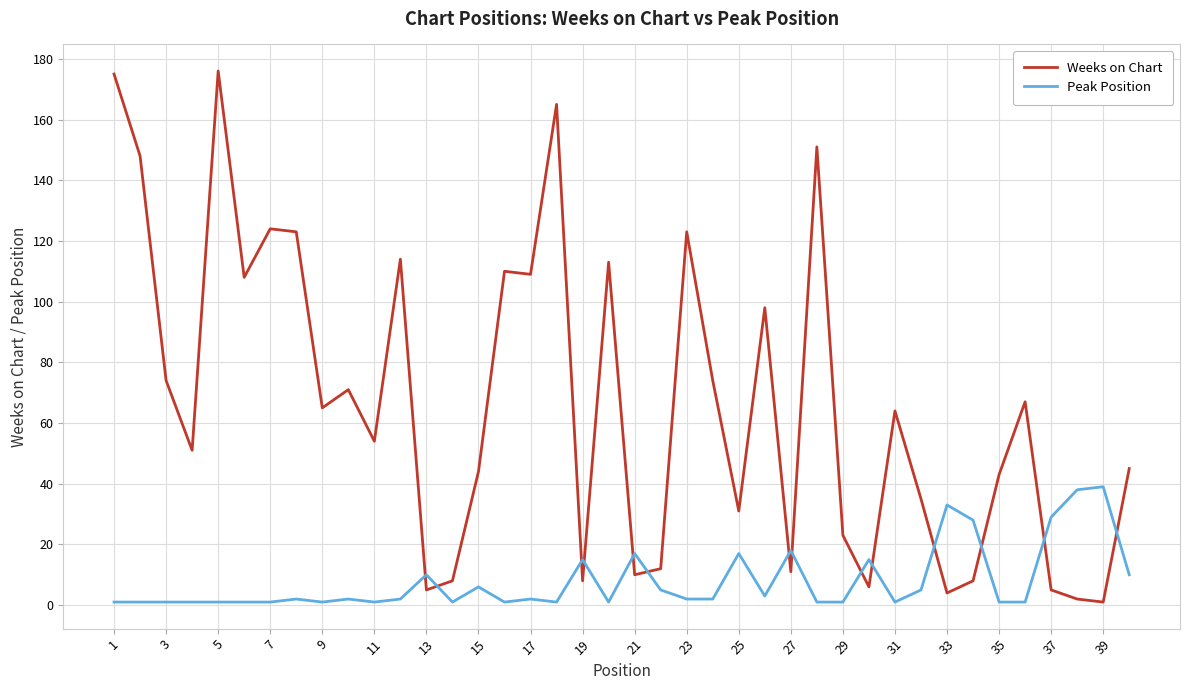

At how many categories does at least one series exceed 92?

14